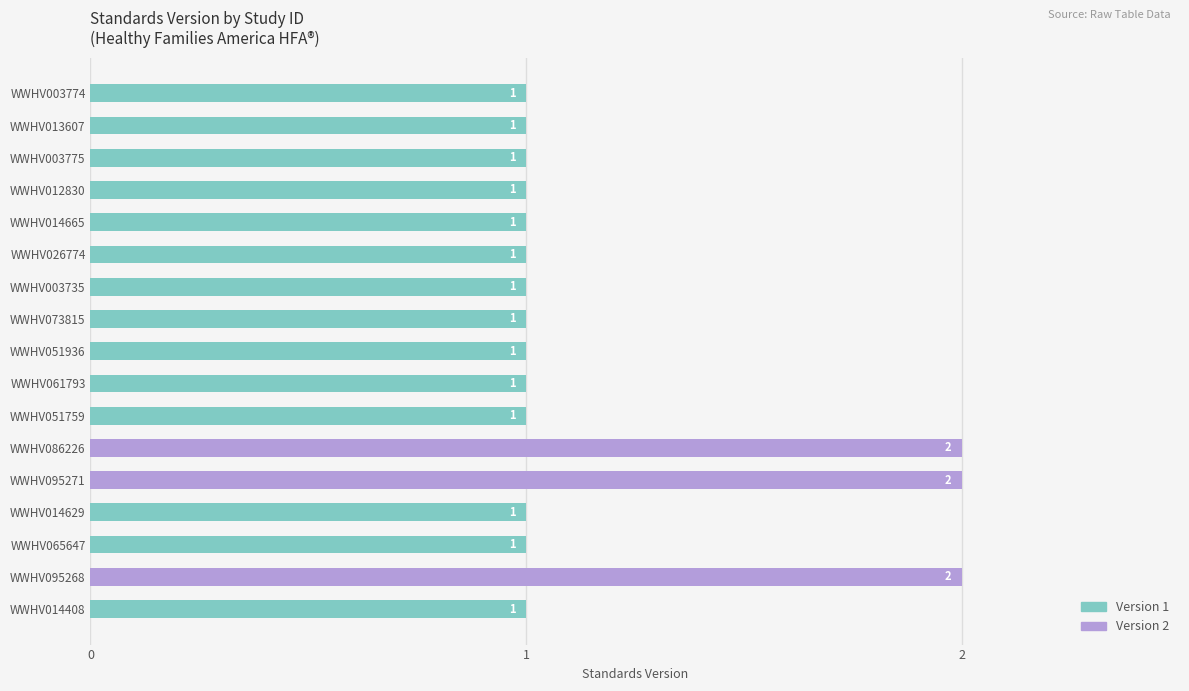

How many series are shown in this chart?

1